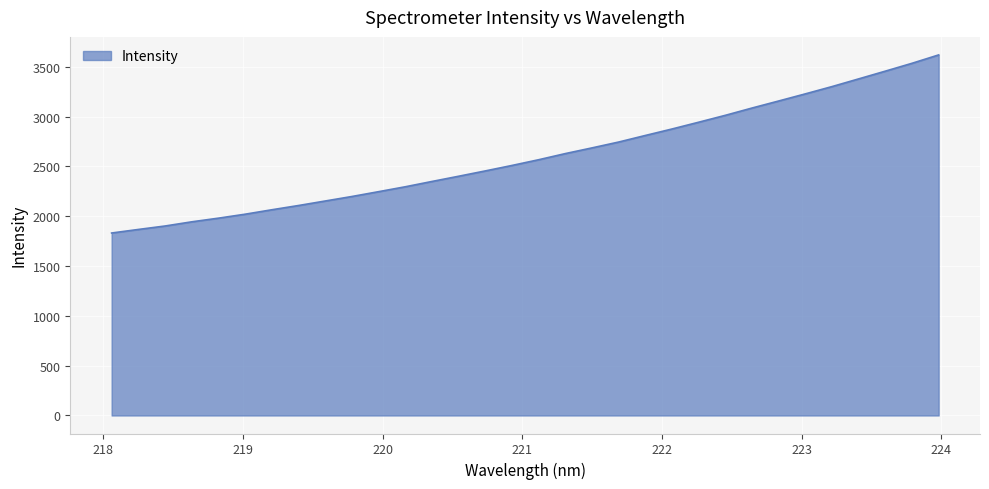

What is the greatest value displayed?

3618.8